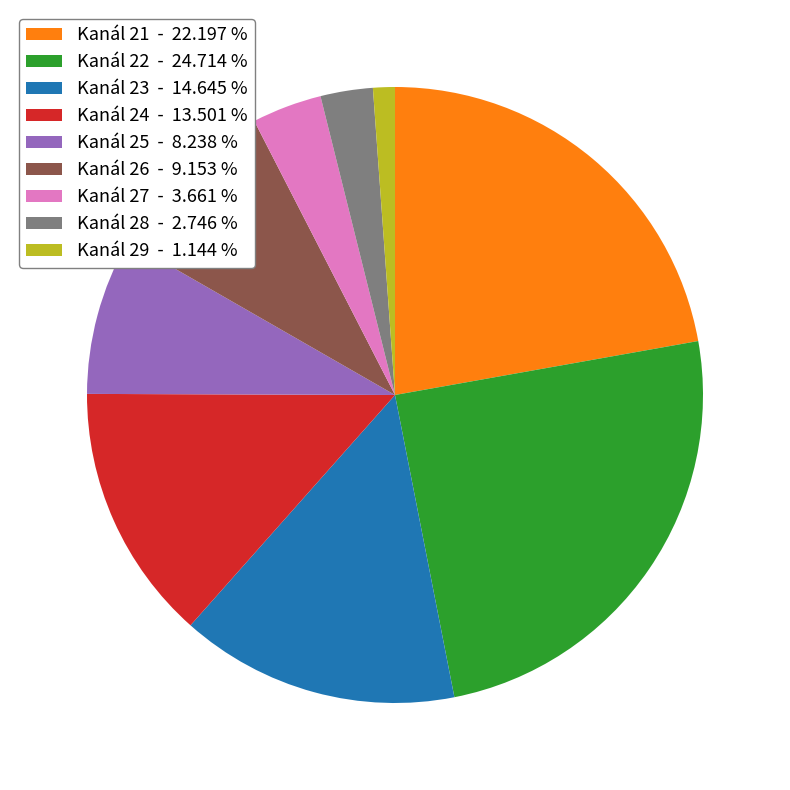

Does Kanál 27 - 3.661 % represent more than half of the total?

No